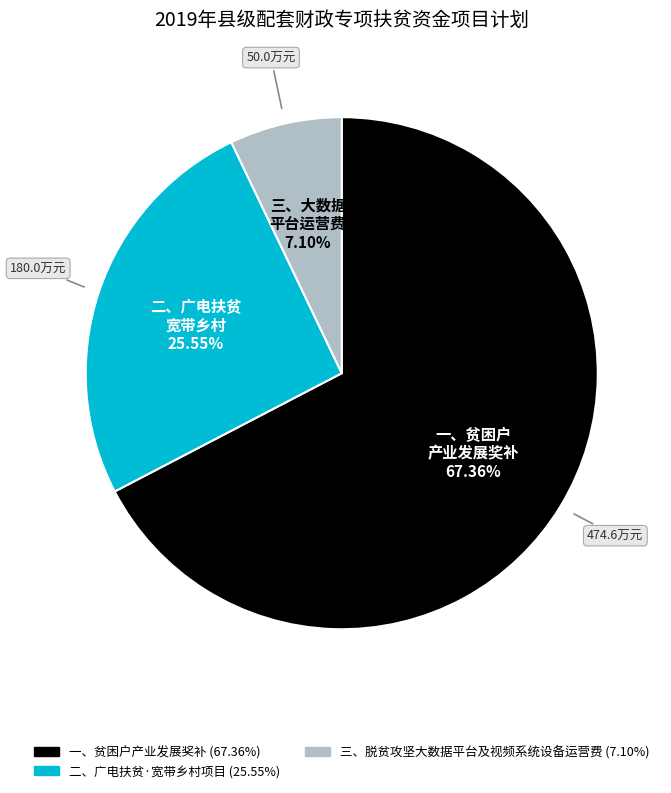

Combined, do 一、贫困户产业发展奖补 and 二、广电扶贫·宽带乡村项目 account for over 50%?

Yes